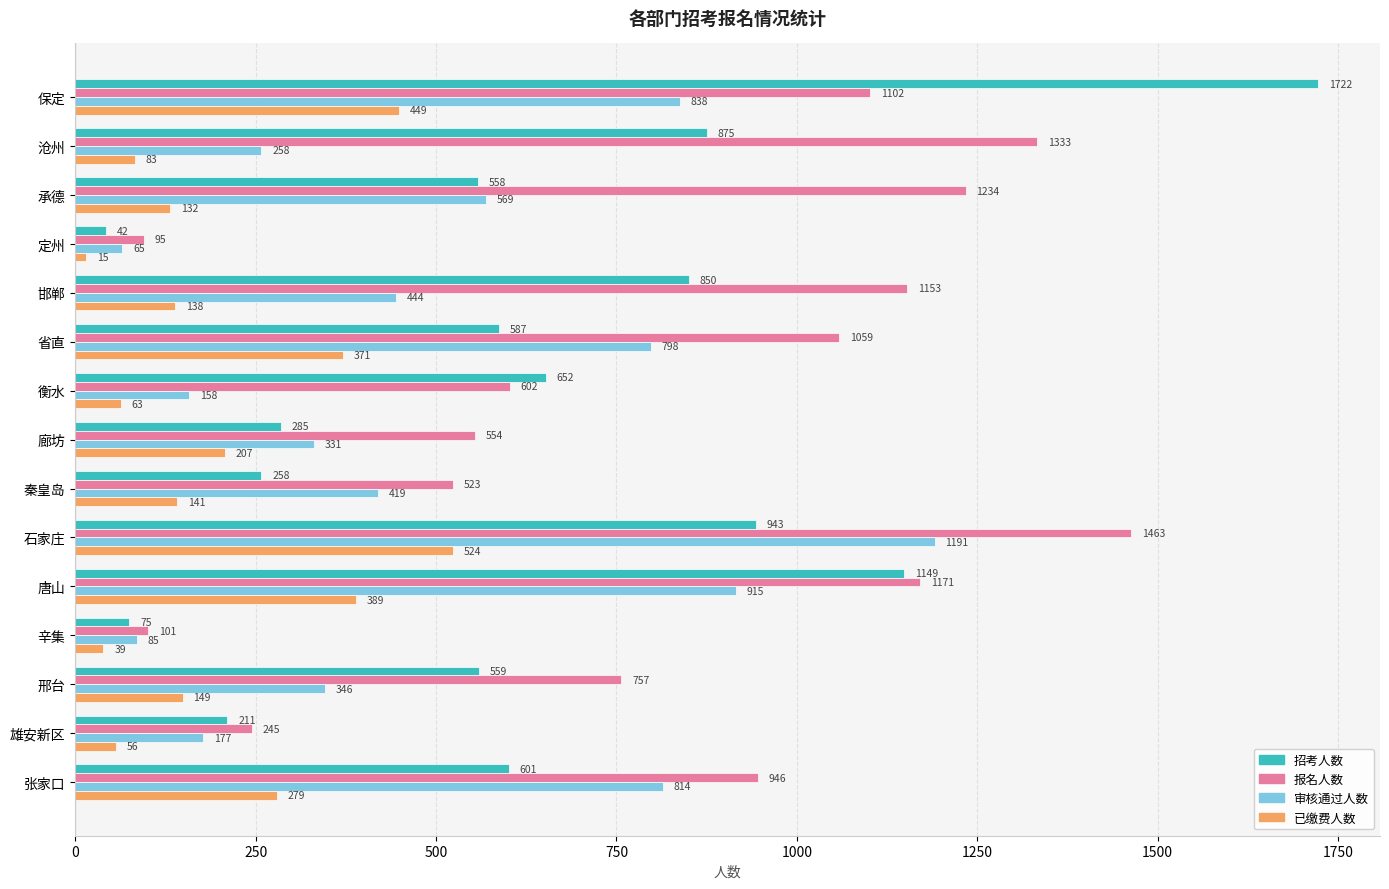

The 已缴费人数 series shows 138 at 邯郸. True or false?

True